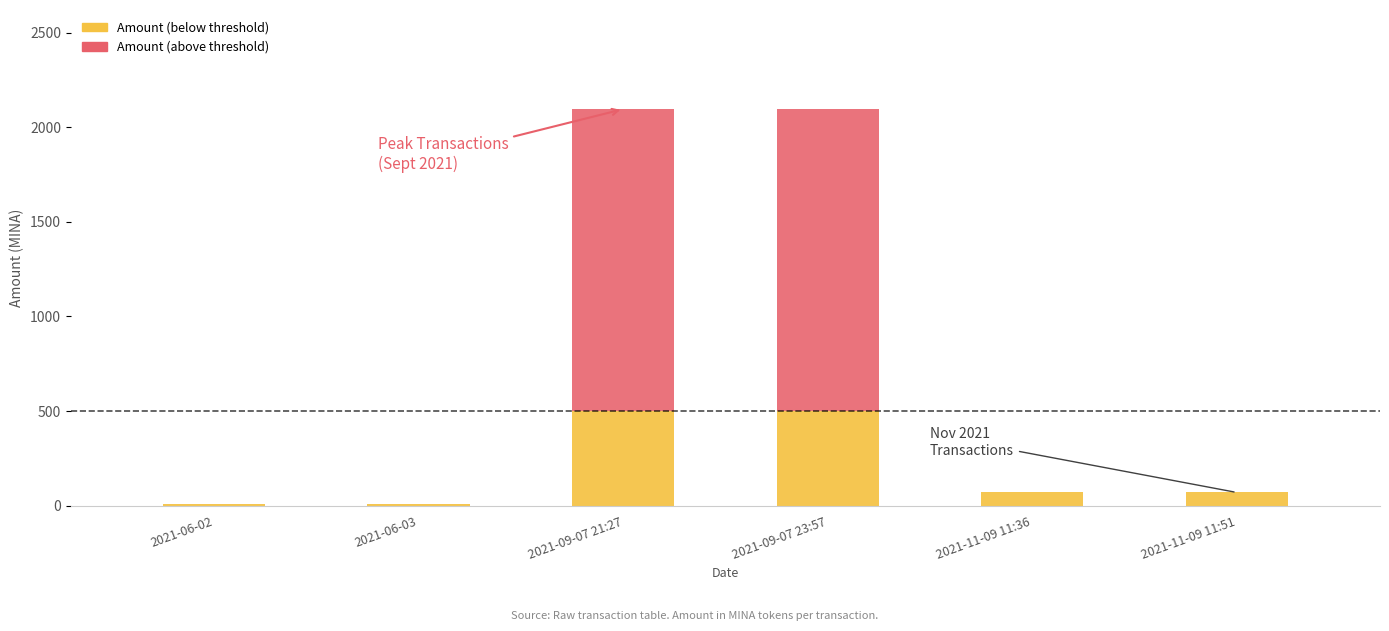

What is the total value across all series at 2021-09-07 23:57?

2095.7